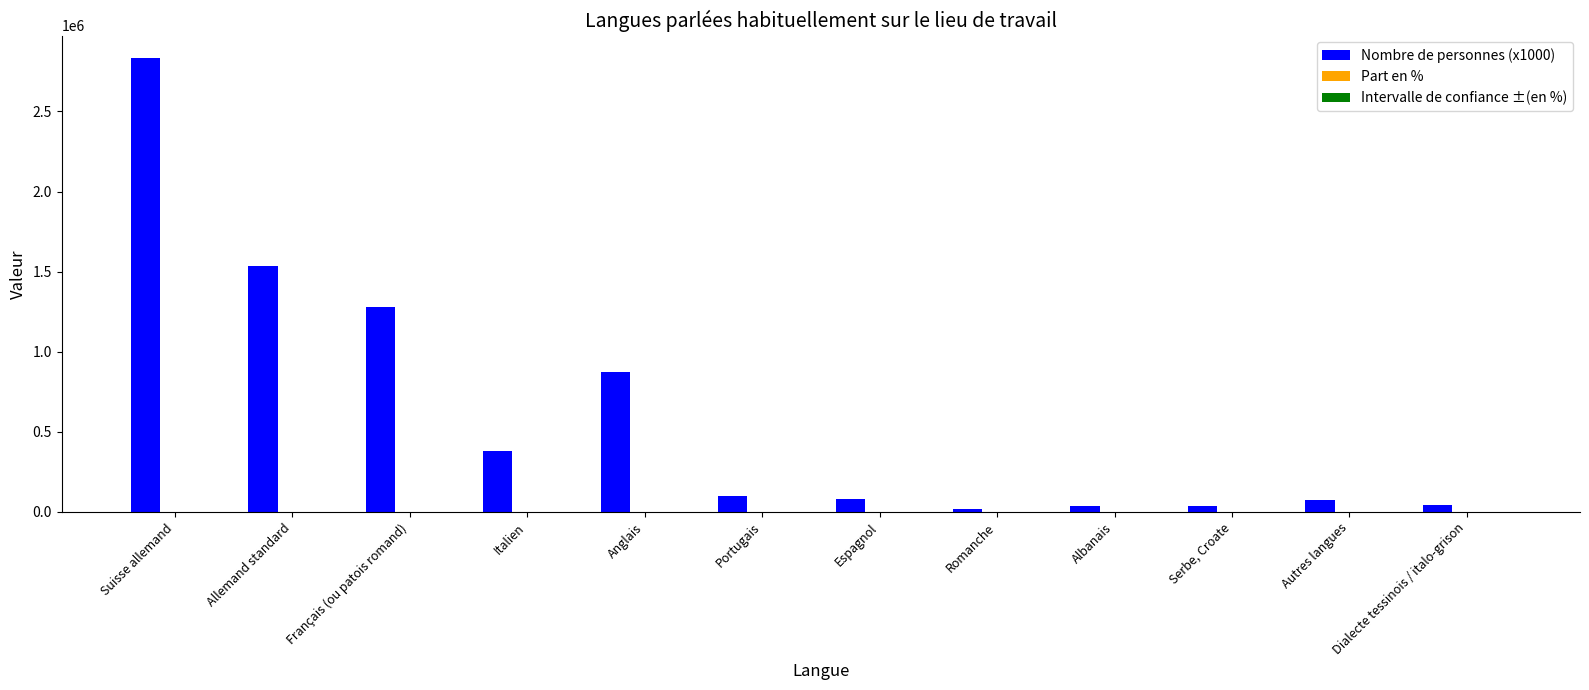

Which label corresponds to the largest value in the chart?

Suisse allemand